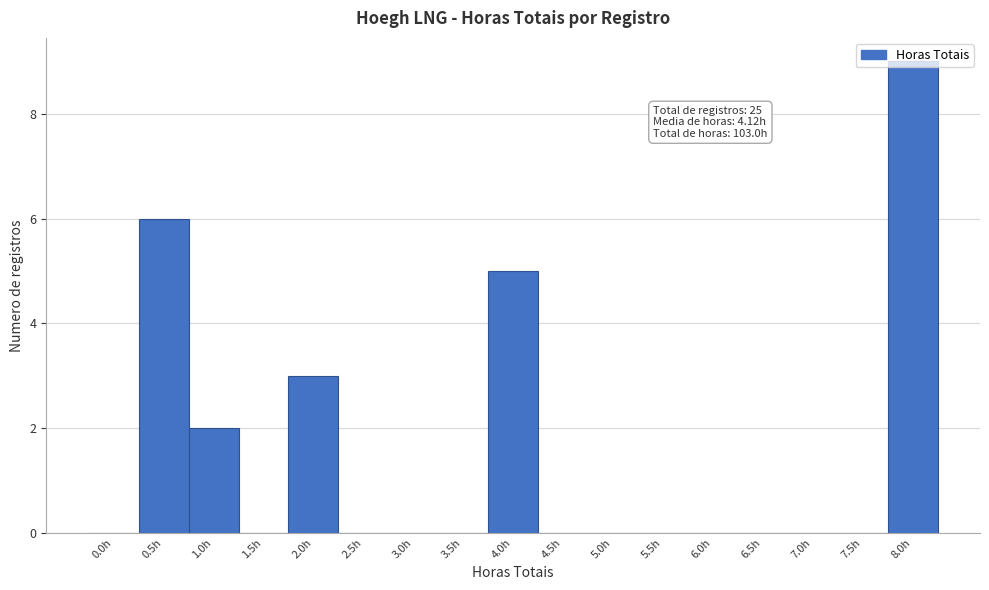

The chart shows a value of 9 at 0.5h. True or false?

False